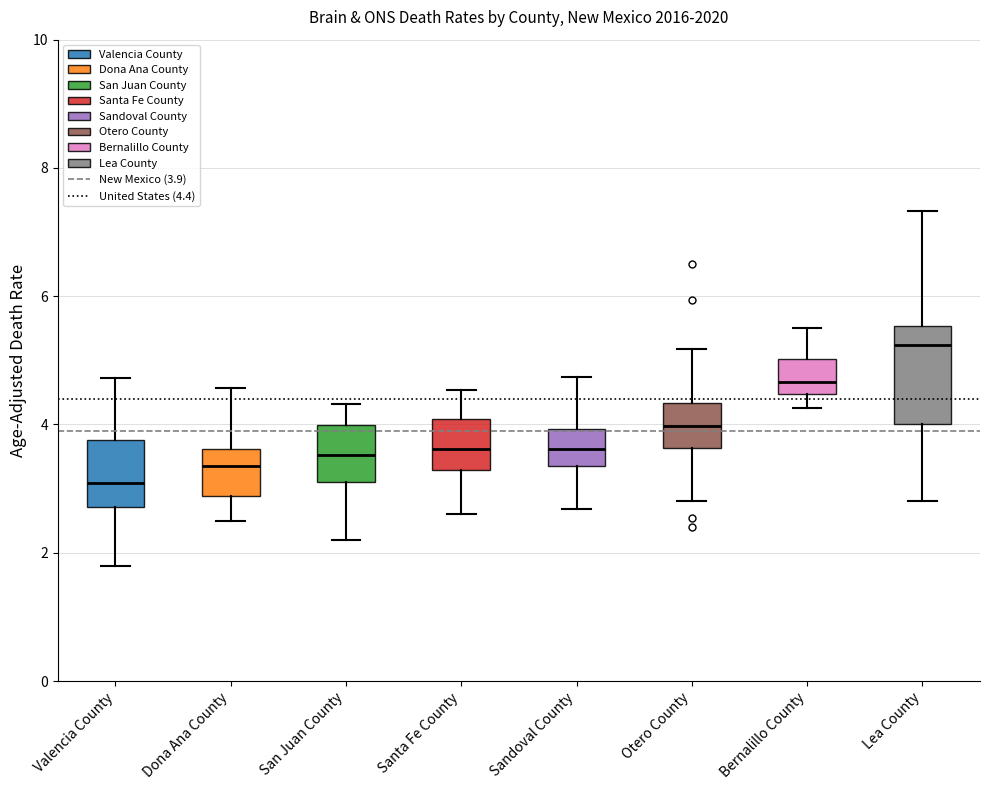

Which box is the tallest, from its lower edge to its upper edge?

Lea County